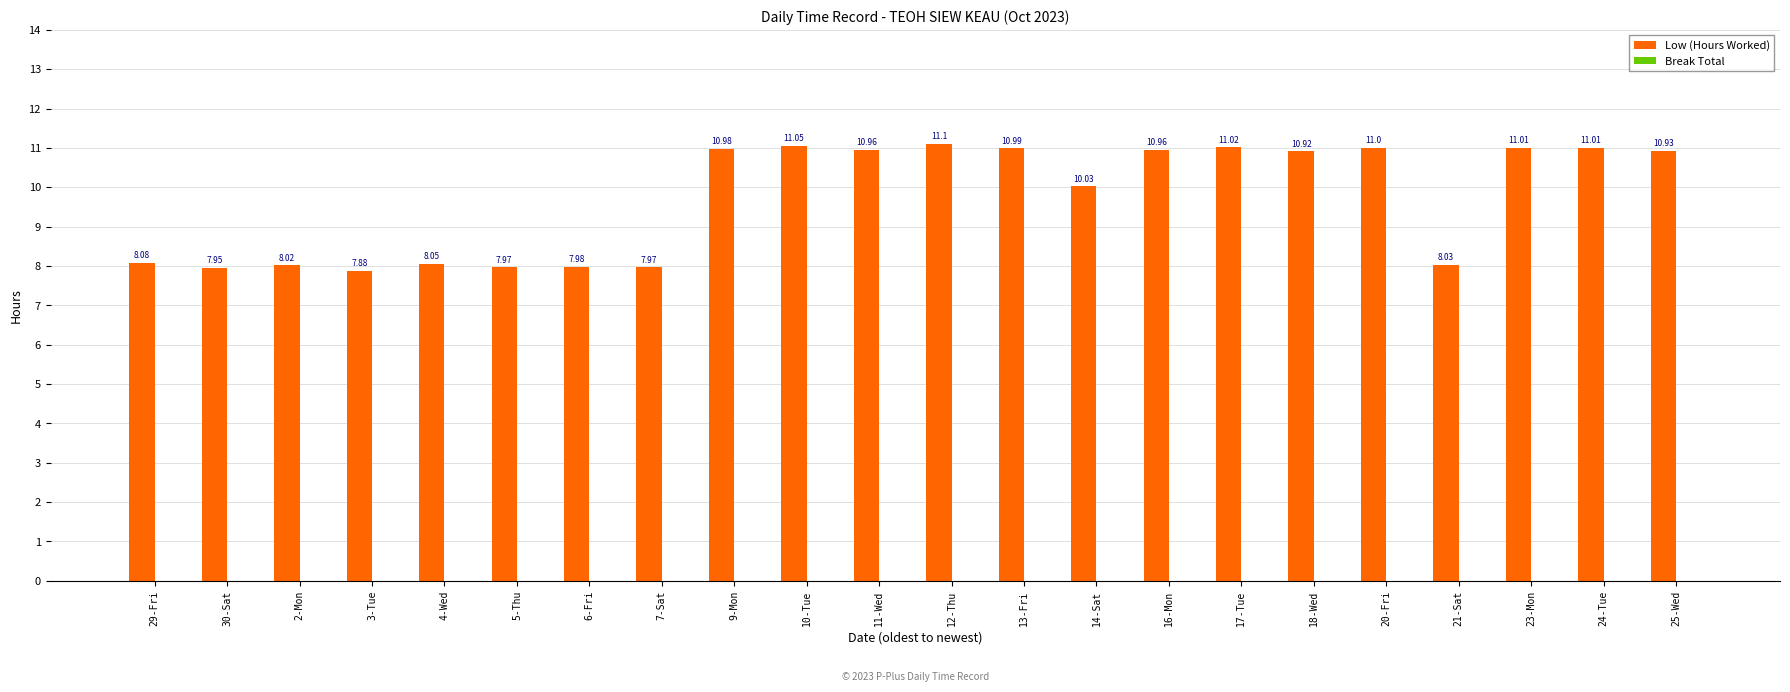

Are the bars horizontal?

No